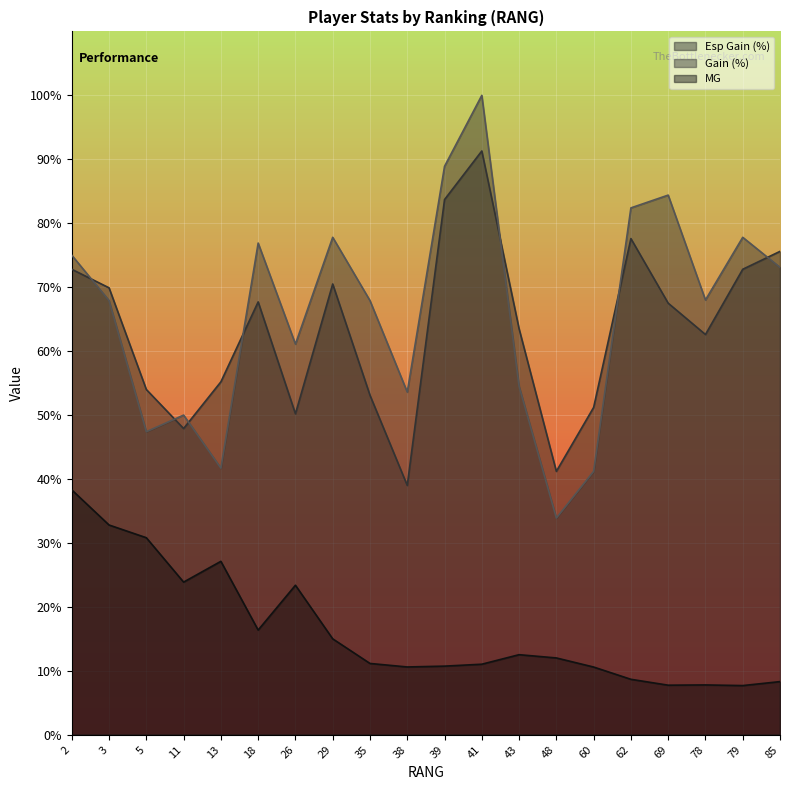

Where is the first local maximum for Esp Gain (%)?

18